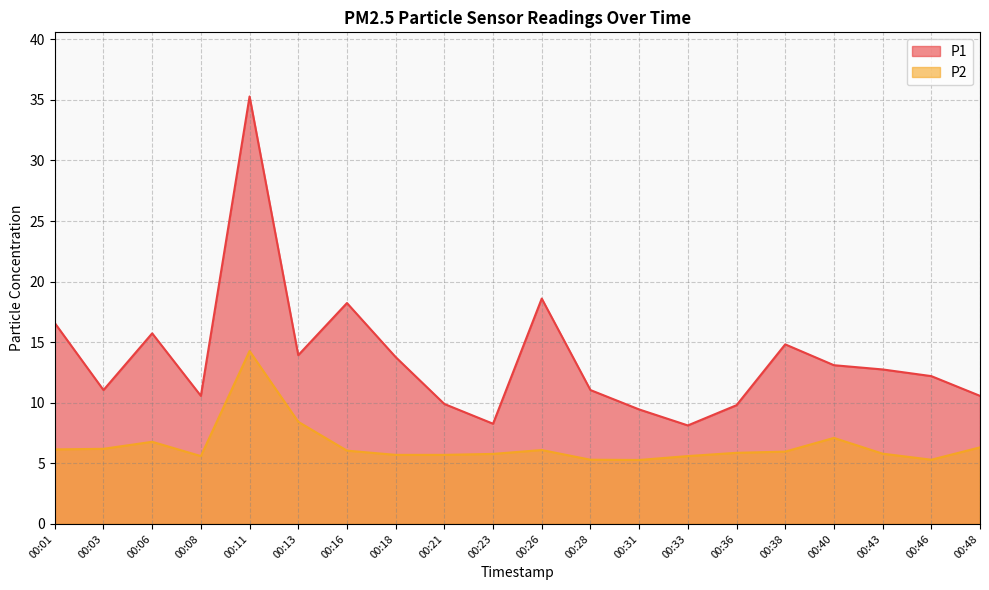

At how many categories does at least one series exceed 13?

9